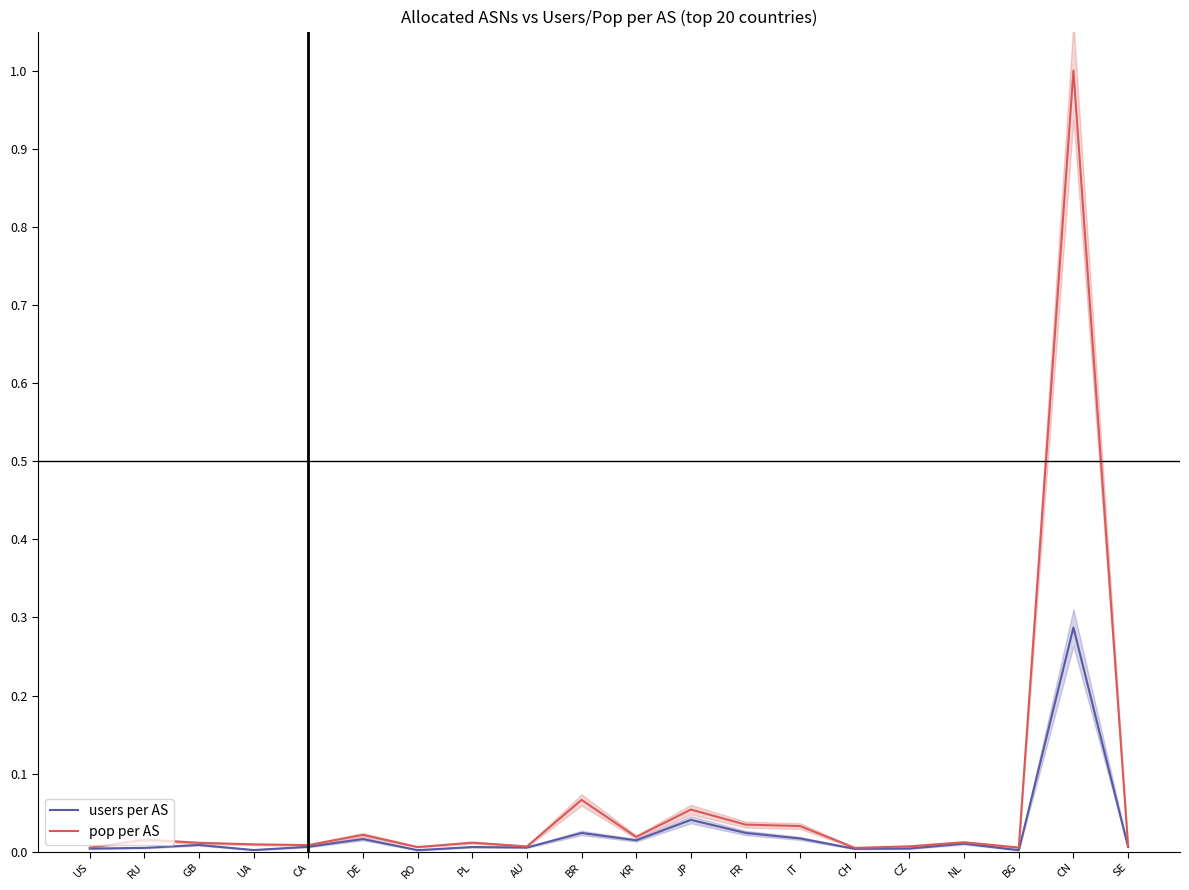

Between KR and BG, which series saw the biggest shift?

pop per AS